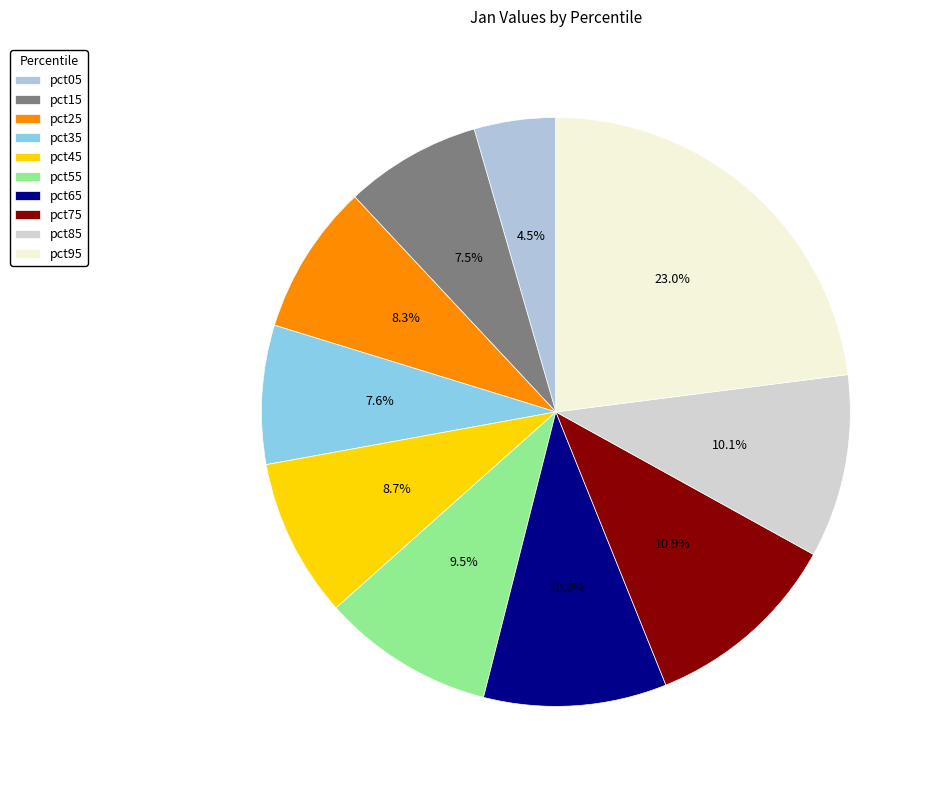

Count the number of slices in the pie.

10